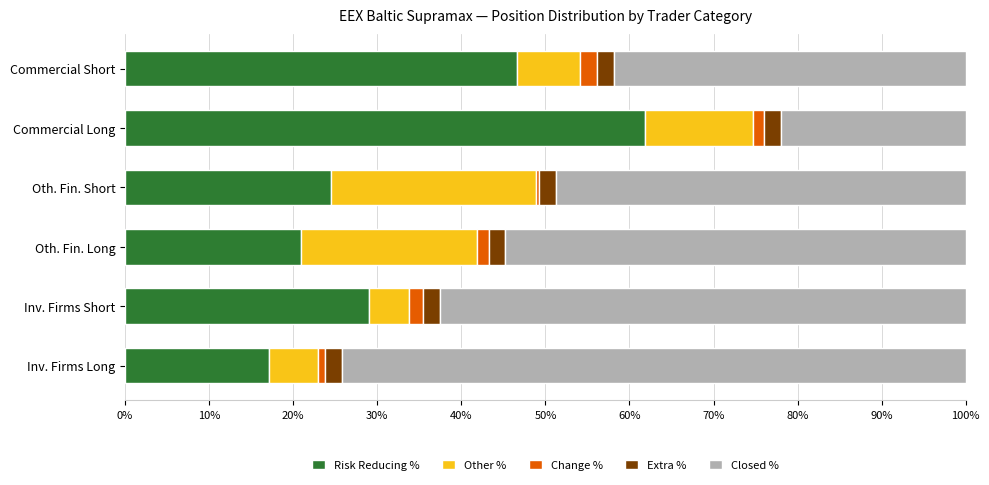

What is the maximum value for Risk Reducing %?

61.9